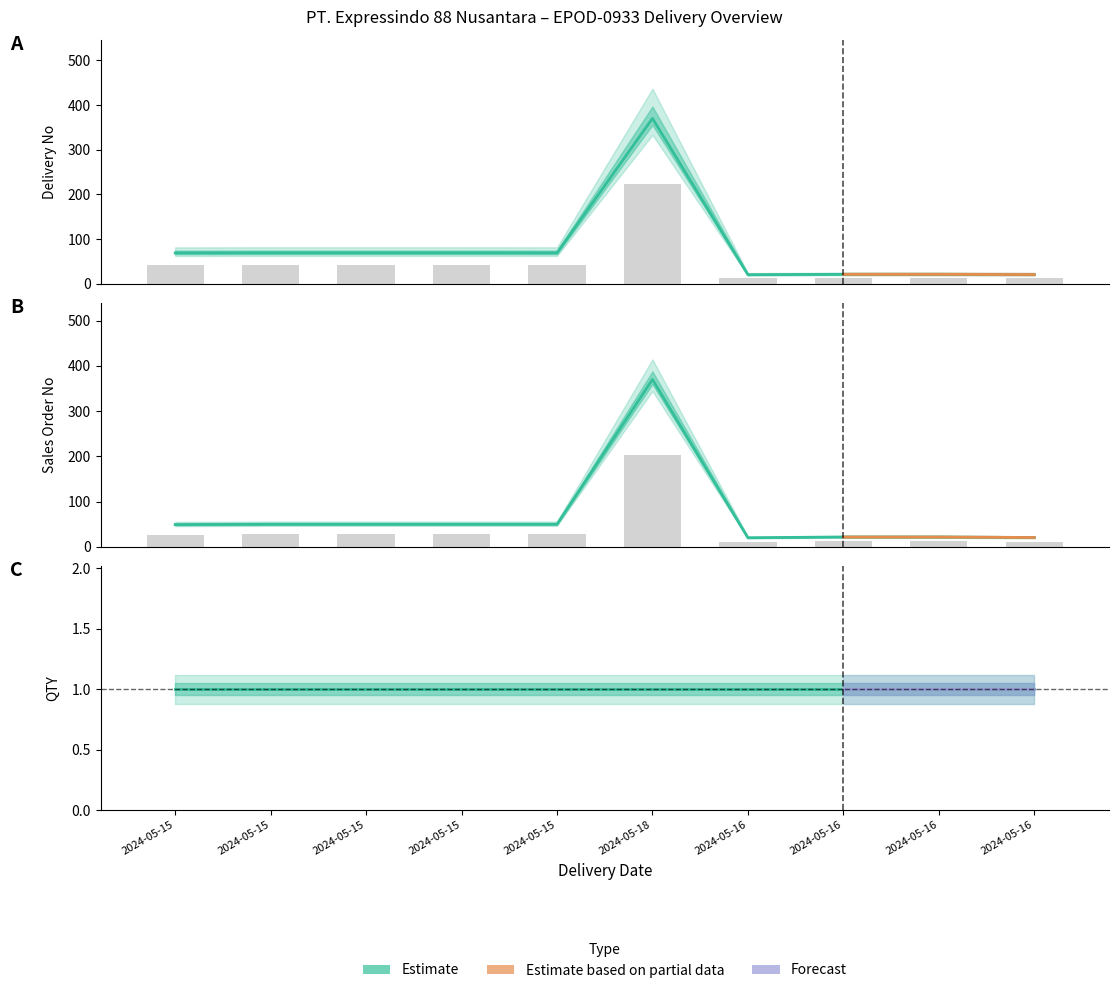

How many bars are there in total?

20